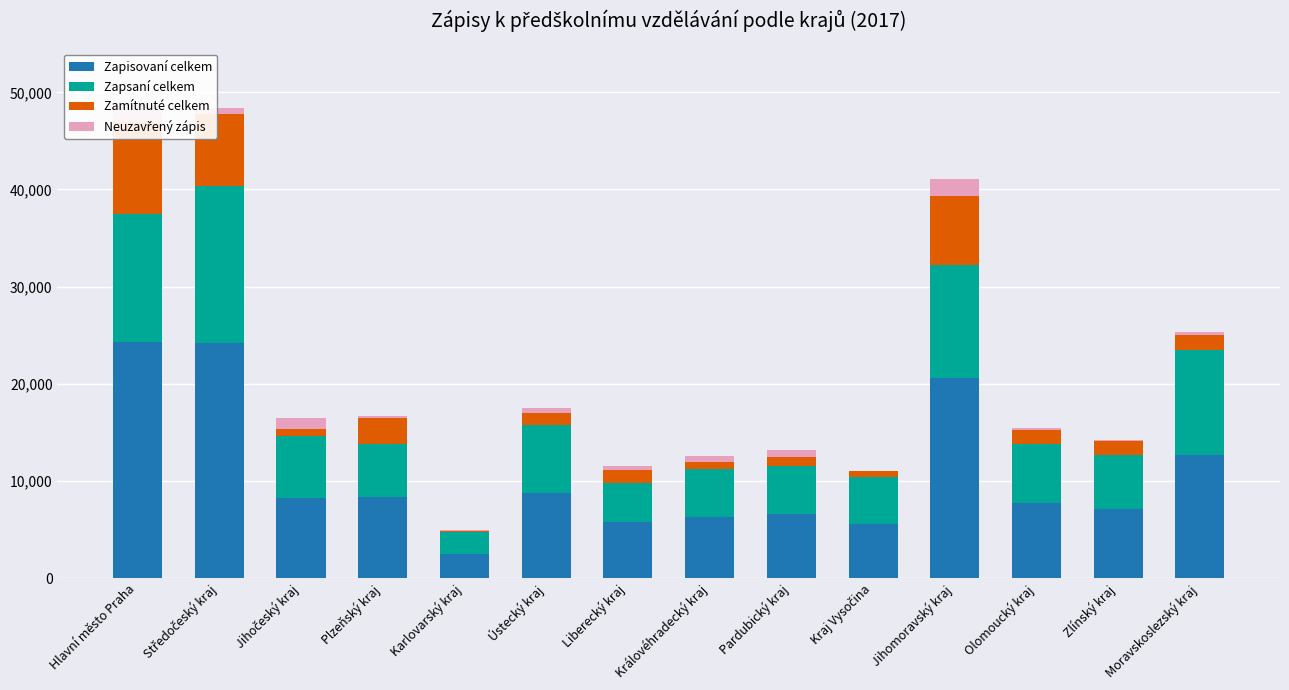

Which category has the highest value in the Zapisovaní celkem series?

Hlavní město Praha